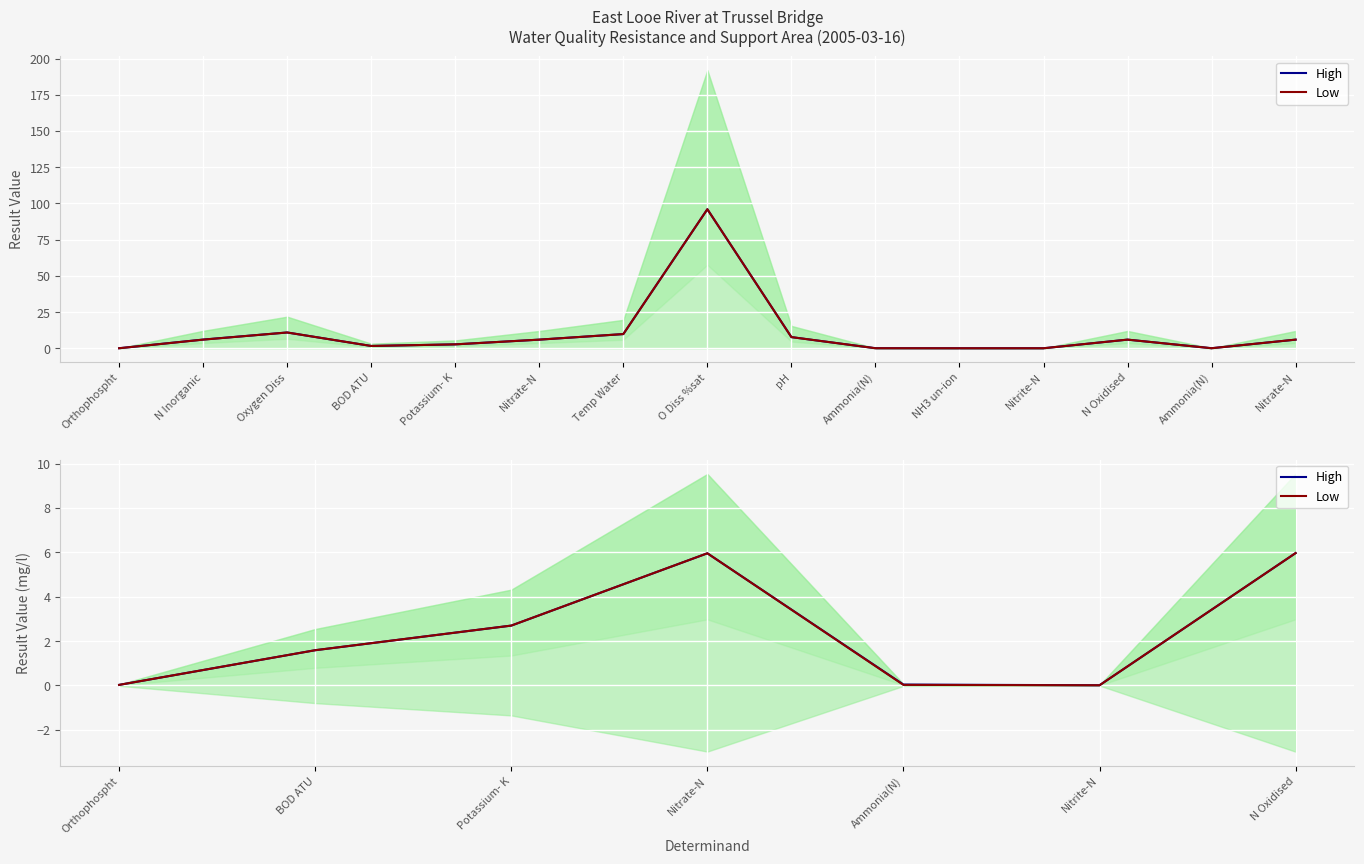

Rank the series at Ammonia(N) from highest to lowest value.

High, Low